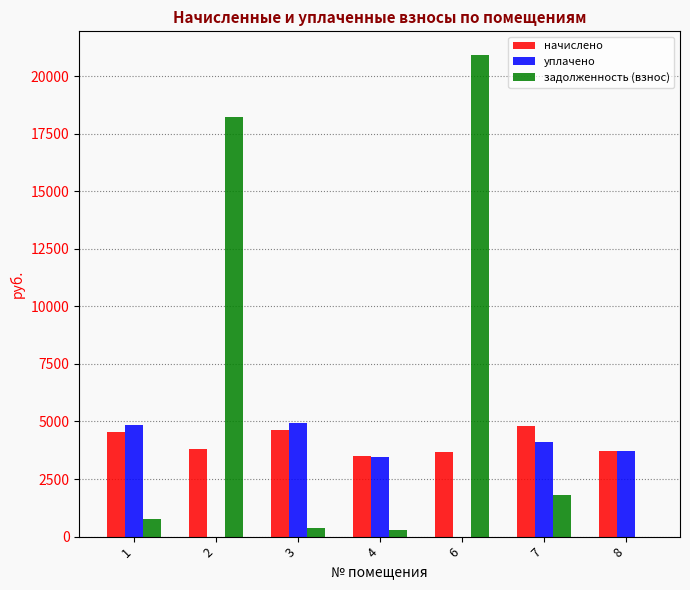

Where does the начислено series first go above 3800?

1